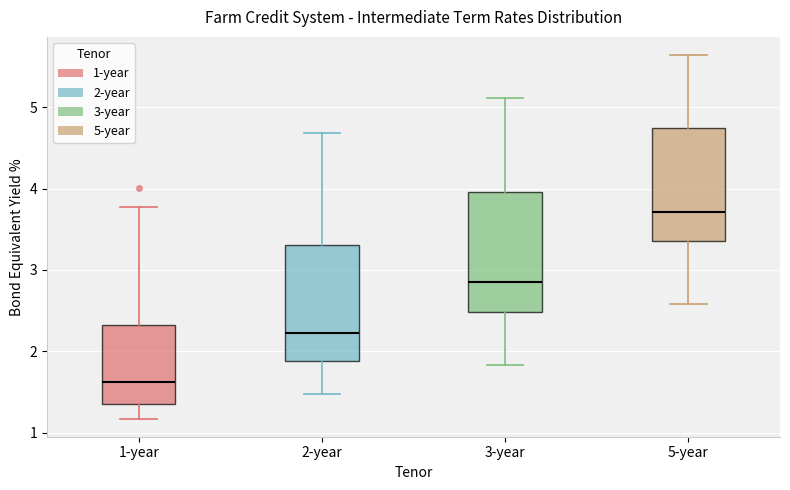

Reading left to right, read every box against the y-axis: the position of its median line, the range the box covers, and the ends of its whiskers. The values are not printed on the chart, so give them approximately, as read against the axis.

1-year: median 1.6, box 1.3 to 2.3, whiskers 1.2 to 3.8
2-year: median 2.2, box 1.9 to 3.3, whiskers 1.5 to 4.7
3-year: median 2.8, box 2.5 to 4.0, whiskers 1.8 to 5.1
5-year: median 3.7, box 3.4 to 4.7, whiskers 2.6 to 5.6